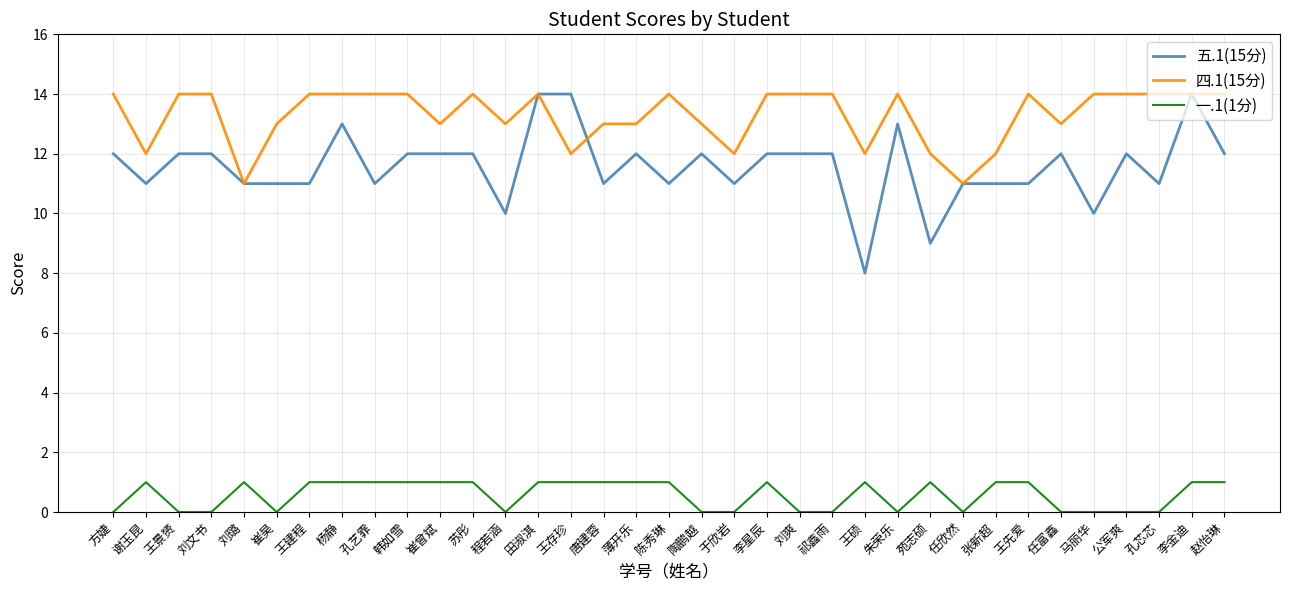

True or false: 一.1(1分) and 五.1(15分) cross at least once.

False